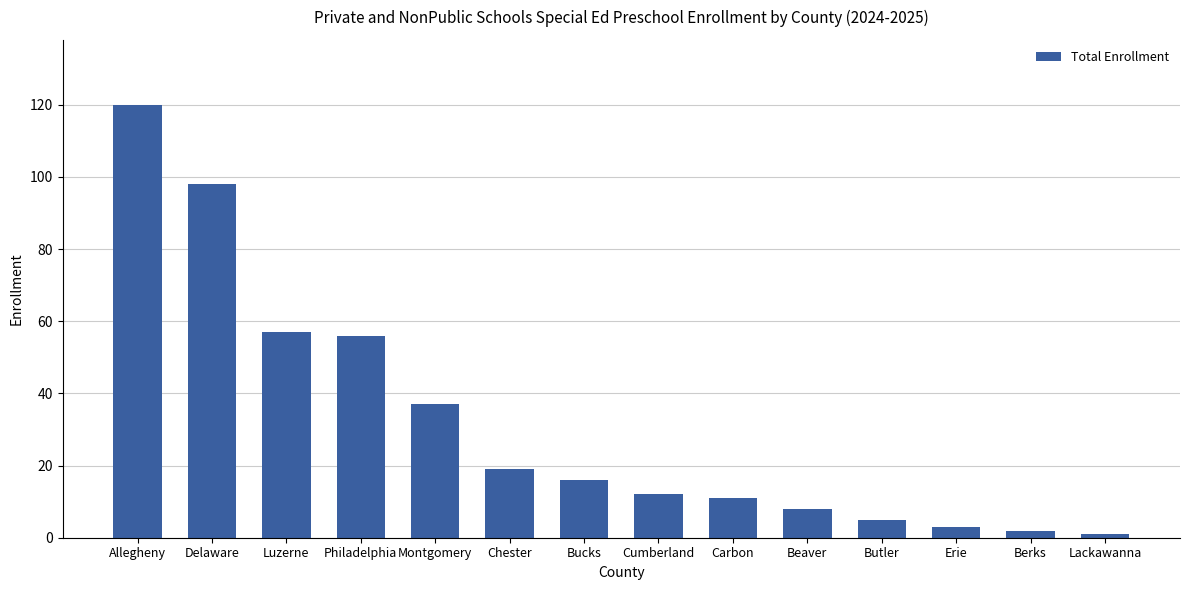

Which label corresponds to the largest value in the chart?

Allegheny